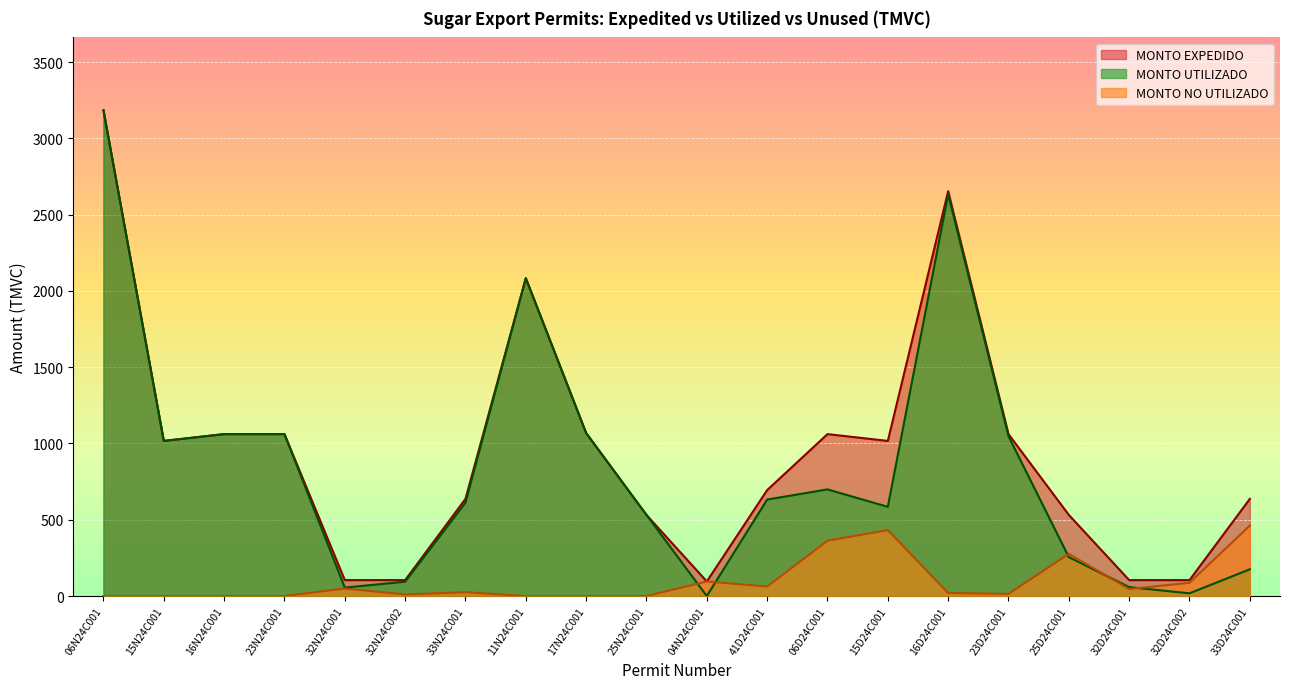

At which label is MONTO UTILIZADO closest to 1591?

11N24C001